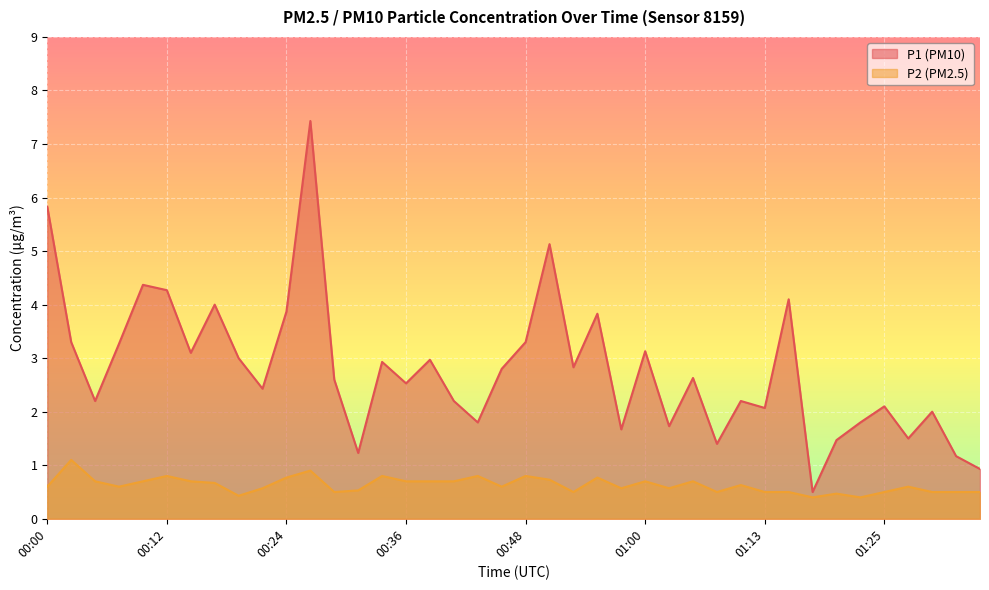

How many categories are shown in the chart?

40